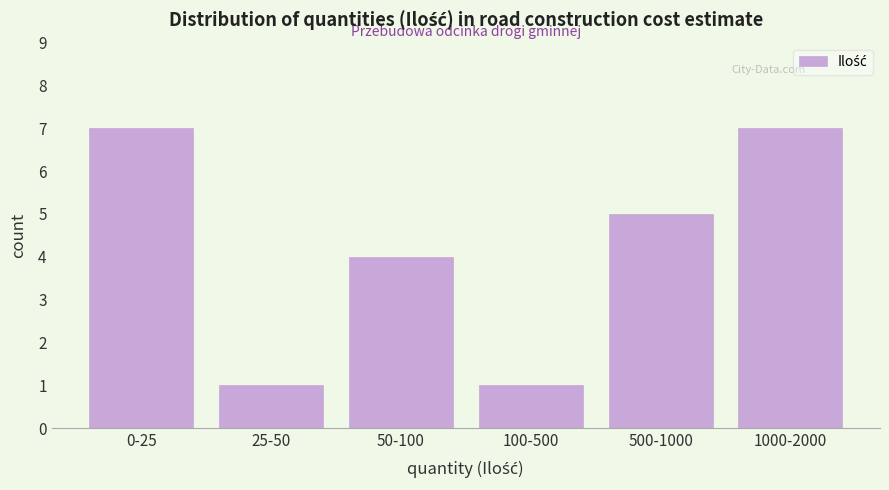

Reading left to right, list all the values displayed in this chart.

7	1	4	1	5	7